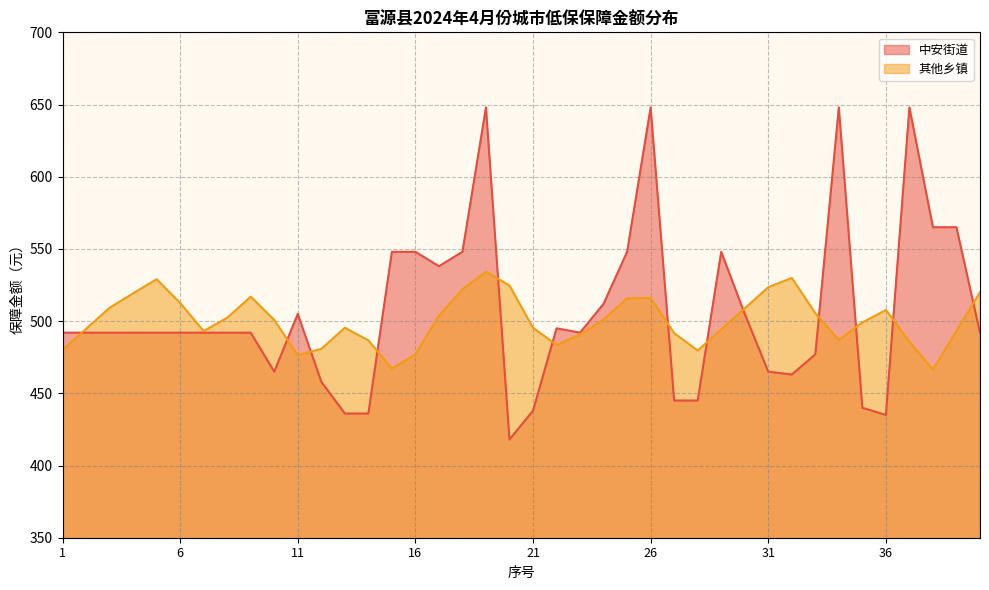

What is the minimum value shown in the chart?

418.0